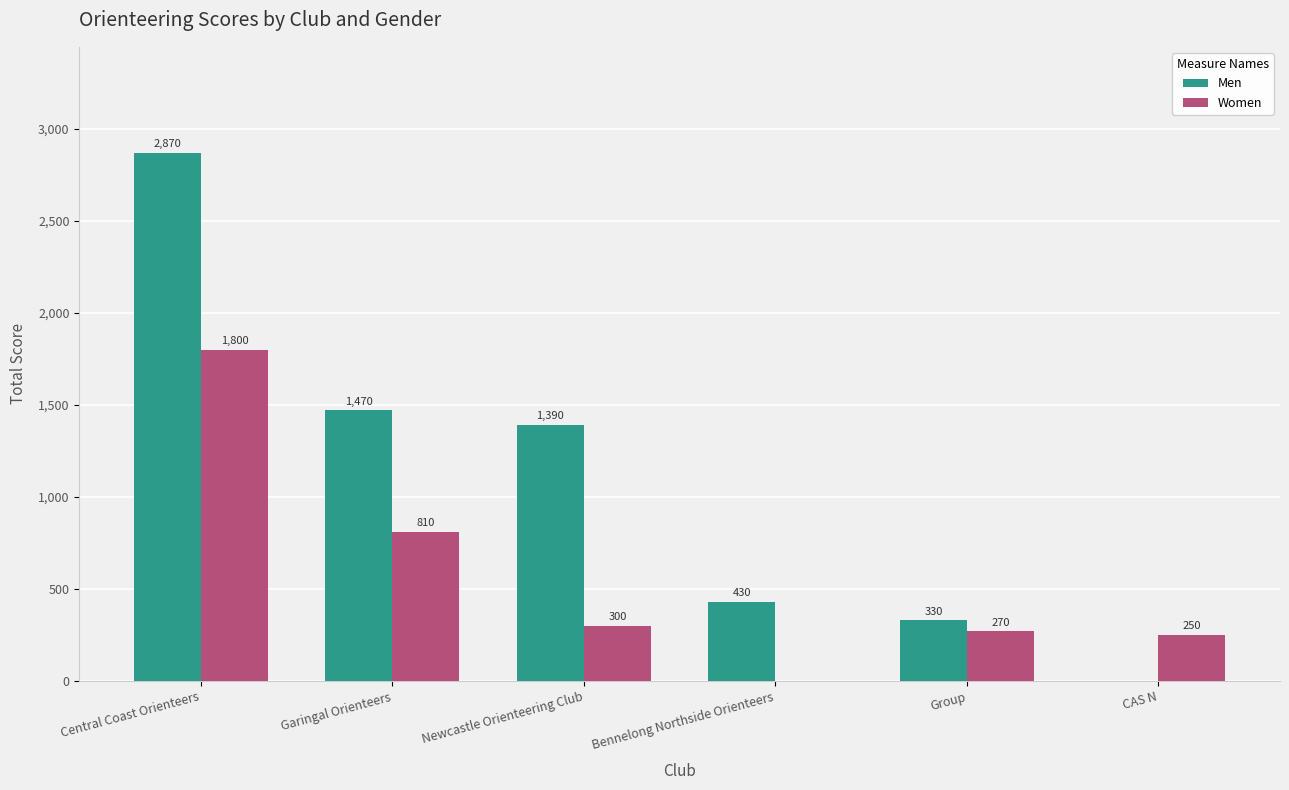

What is the total value across all series at CAS N?

250